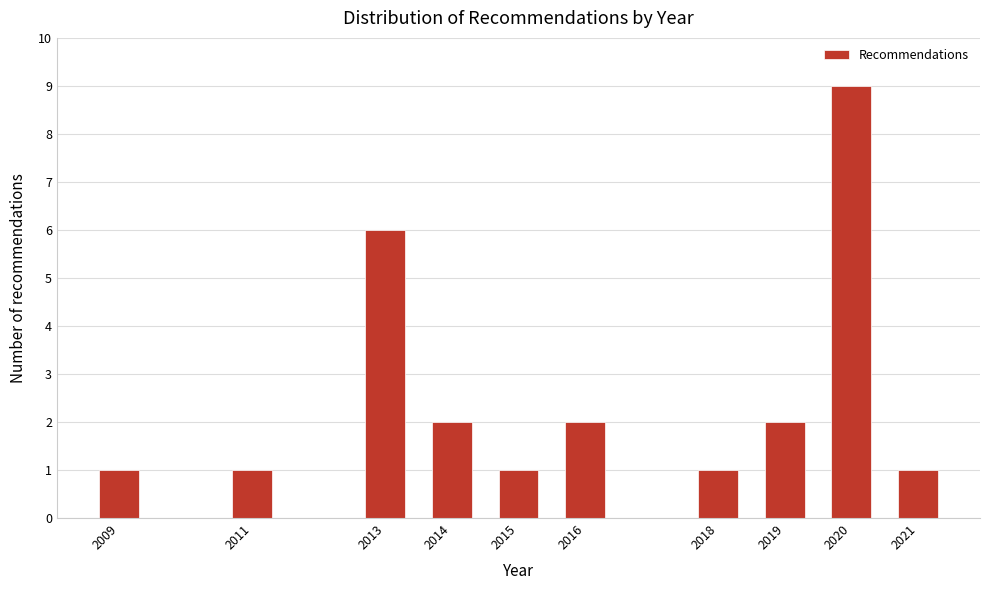

Reading left to right, what are all the values shown in this chart?

2009=1	2011=1	2013=6	2014=2	2015=1	2016=2	2018=1	2019=2	2020=9	2021=1